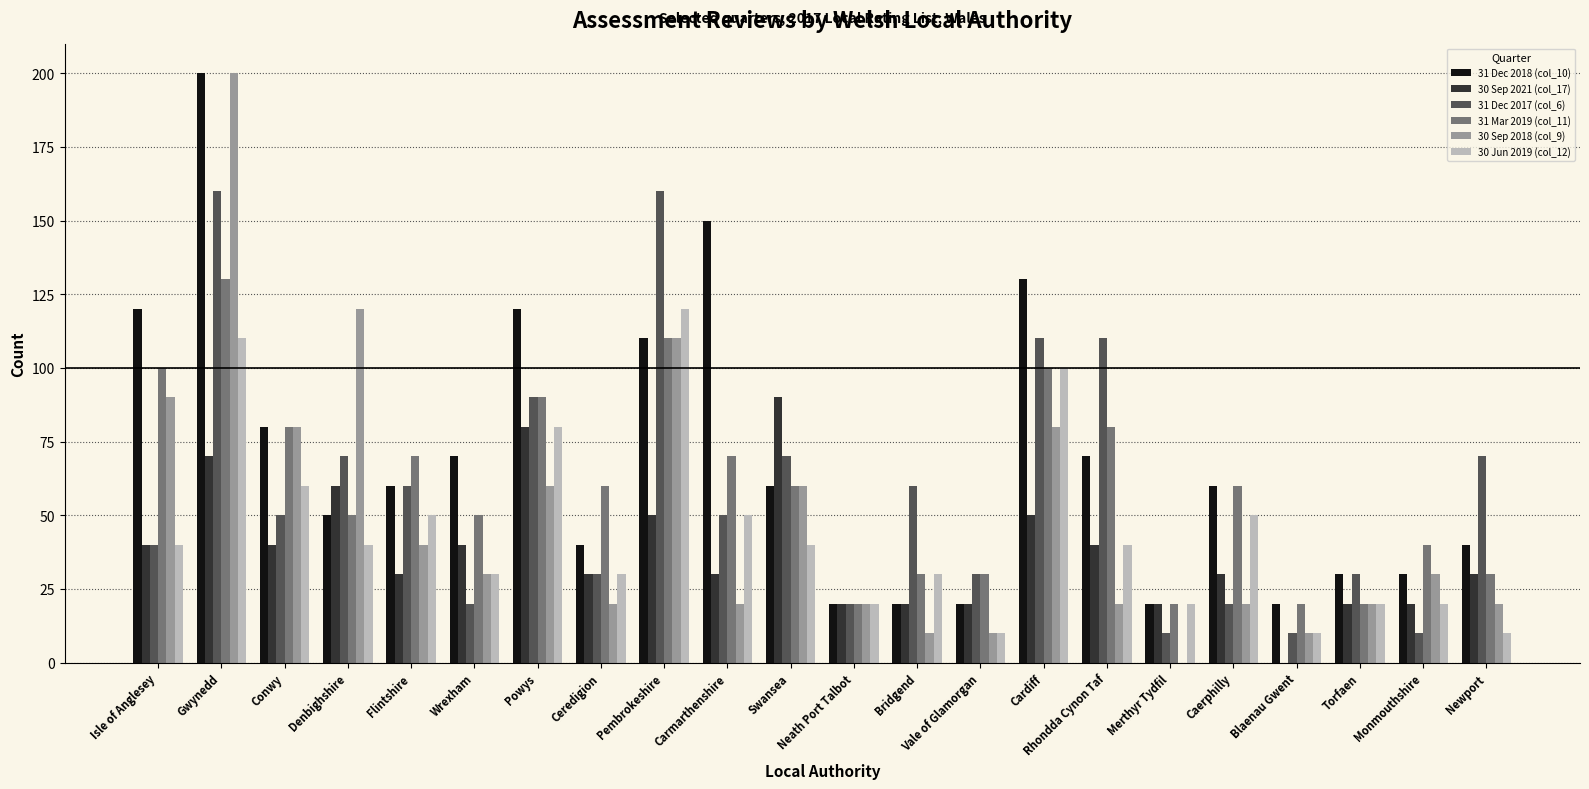

What is the spread (max minus min) of values at Isle of Anglesey?

80